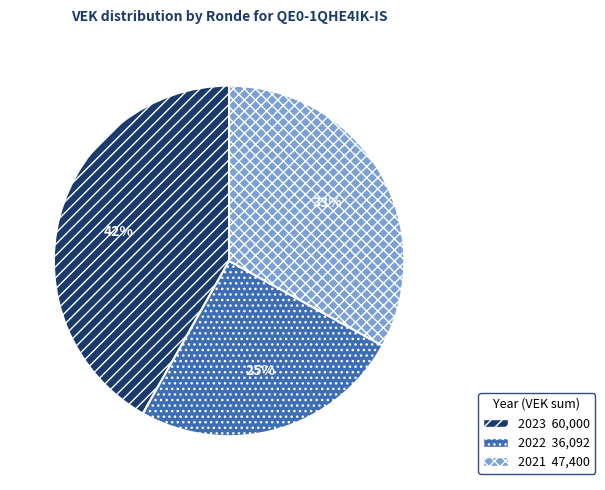

How many segments does this pie chart have?

3